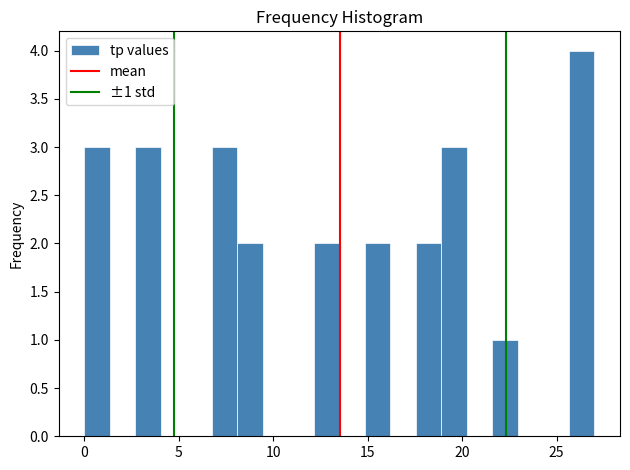

Read against the x-axis, roughly where is the centre of the tallest bar?

26.5